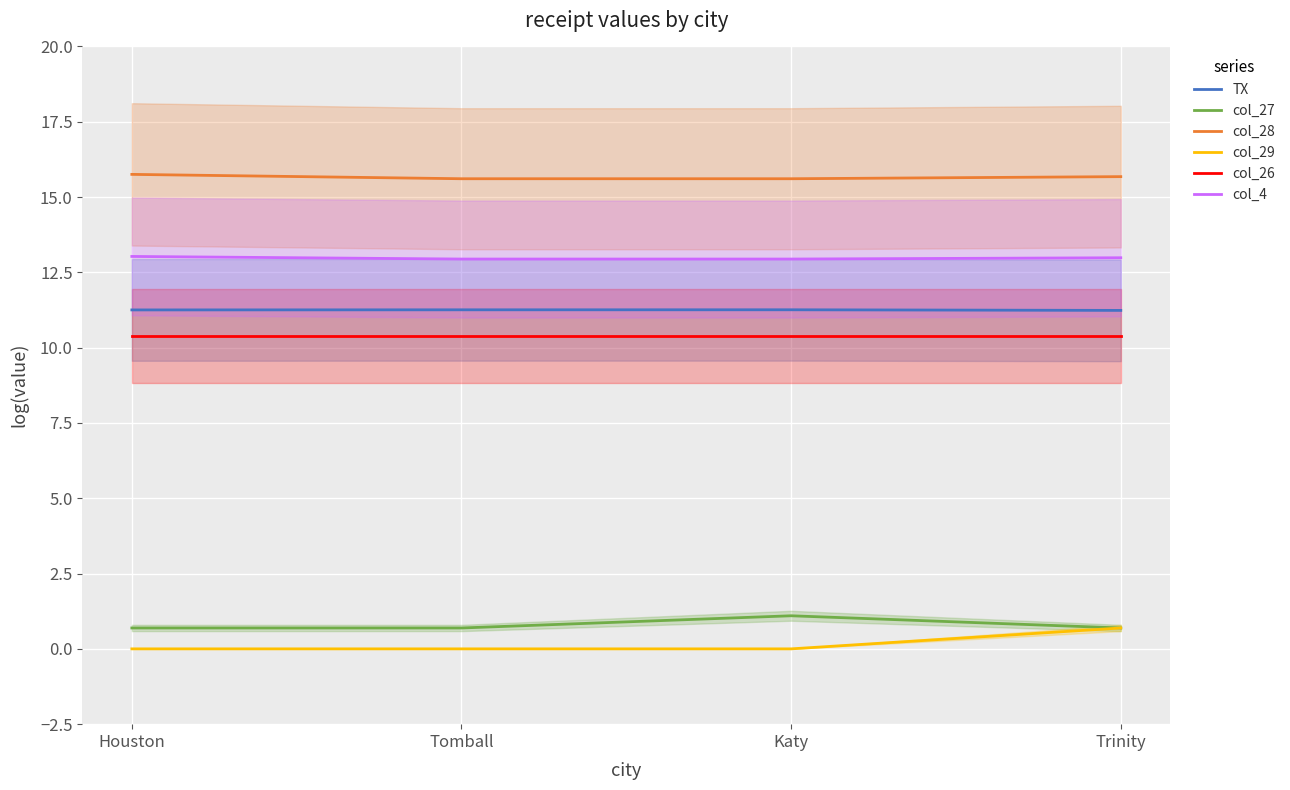

What position from the right is Katy?

2